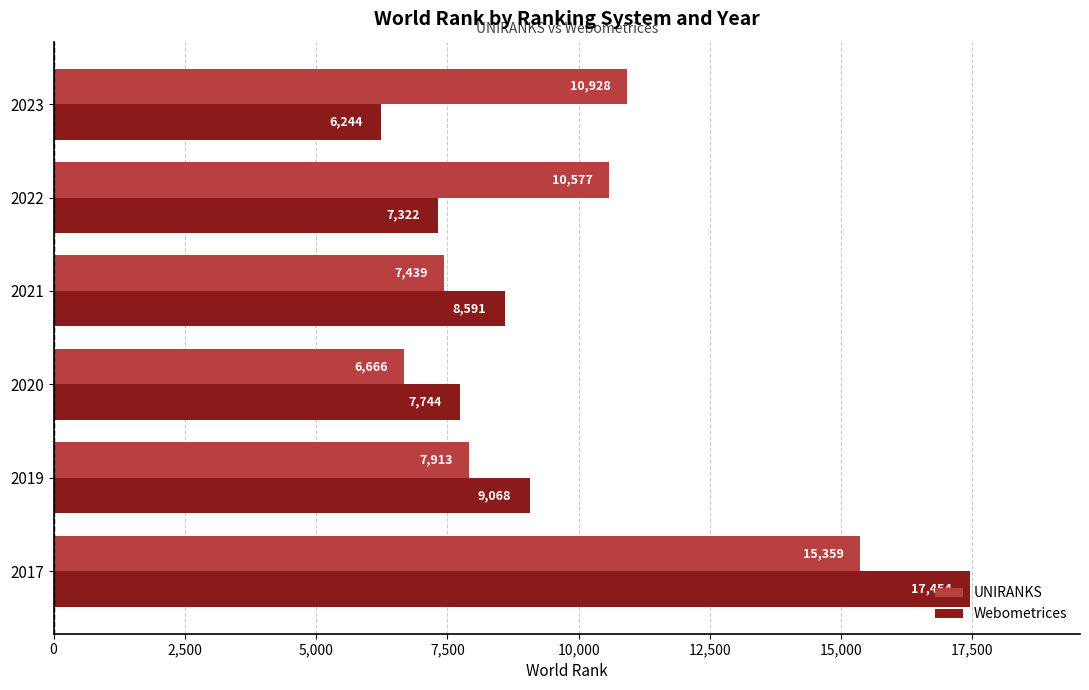

At how many categories does at least one series exceed 17053?

1